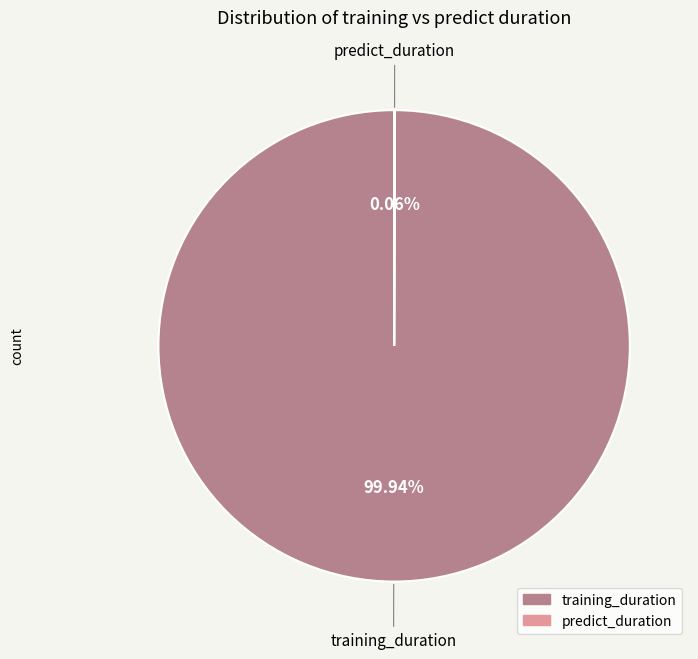

What is the largest slice in the pie chart?

training_duration